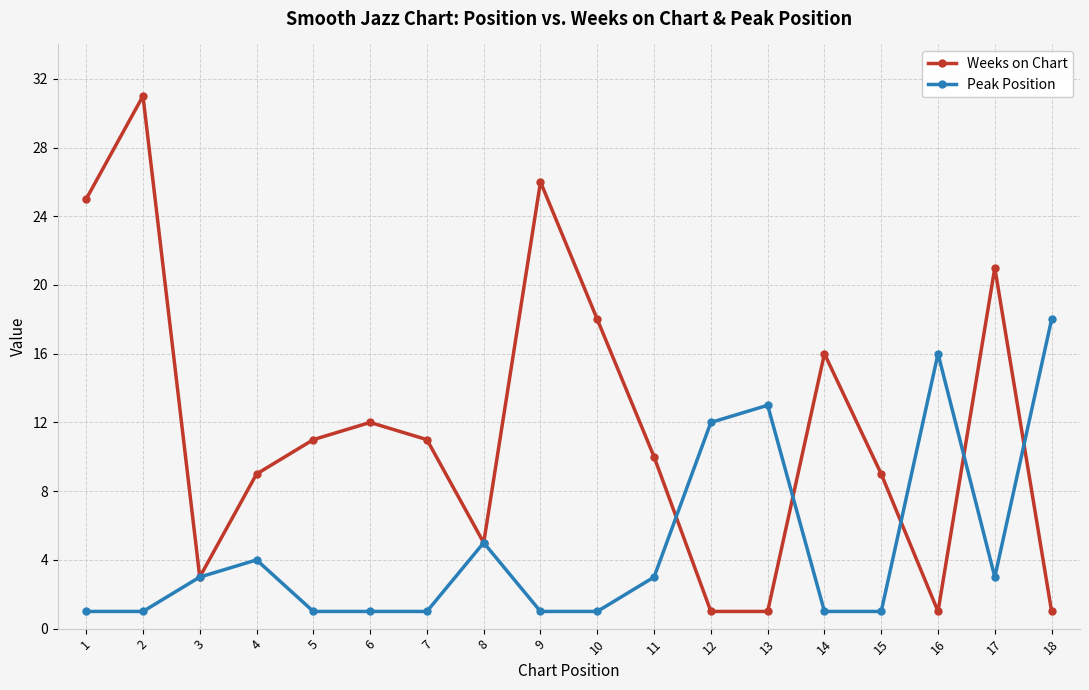

At which category does Weeks on Chart reach its first local valley?

3